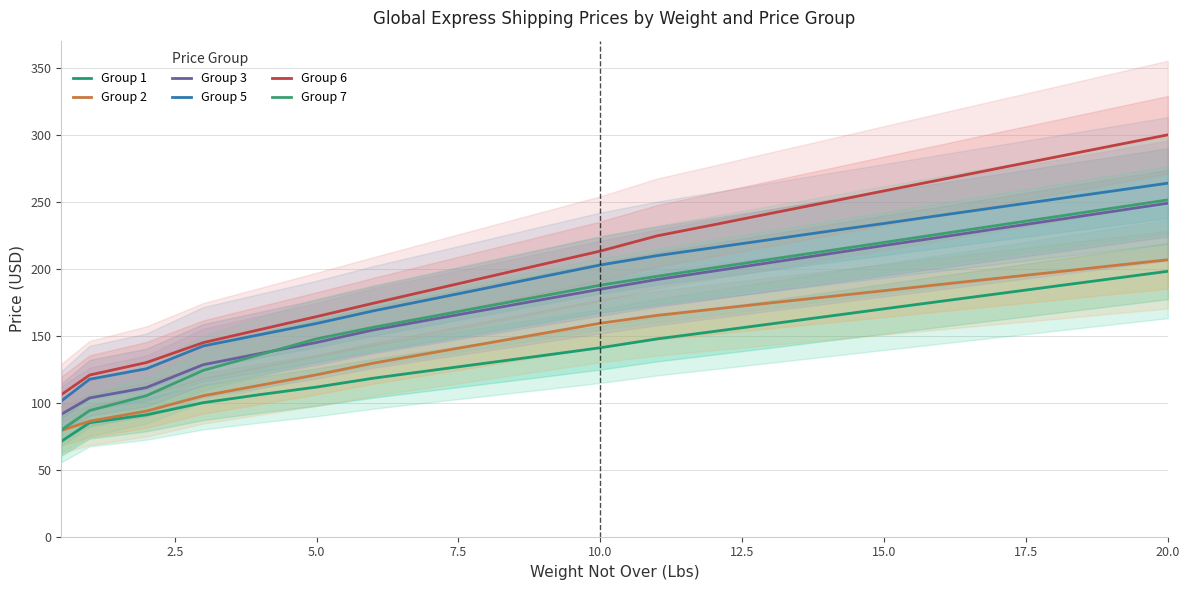

True or false: Group 2 has more than 0 interior local peaks.

False